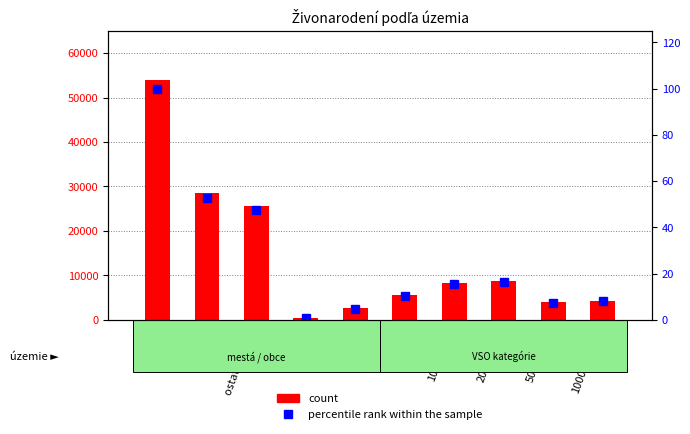

What value does the count series have at 500-999?

5577.0